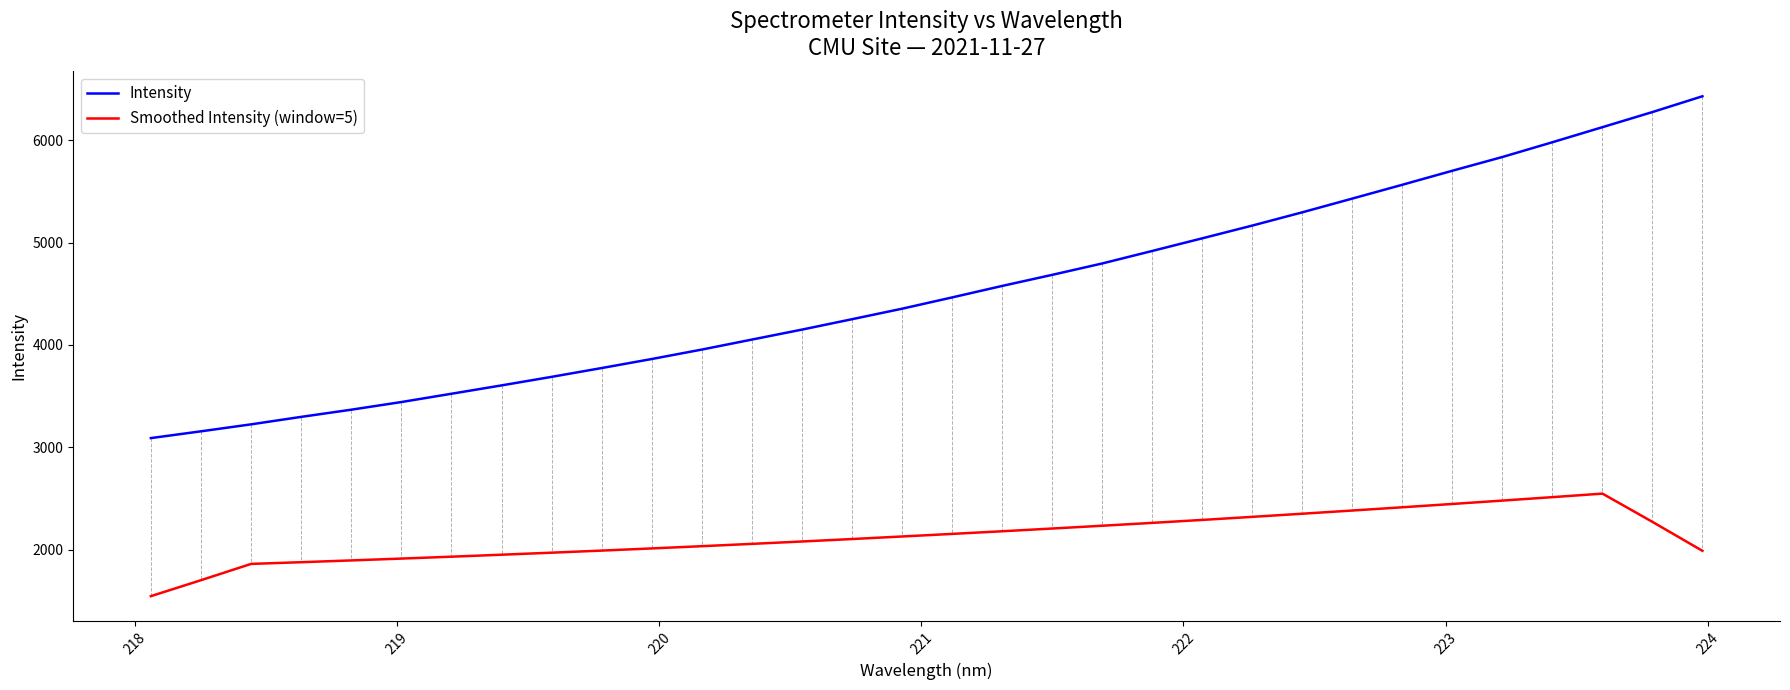

What is the difference between the maximum and minimum values in the Intensity series?

3340.3